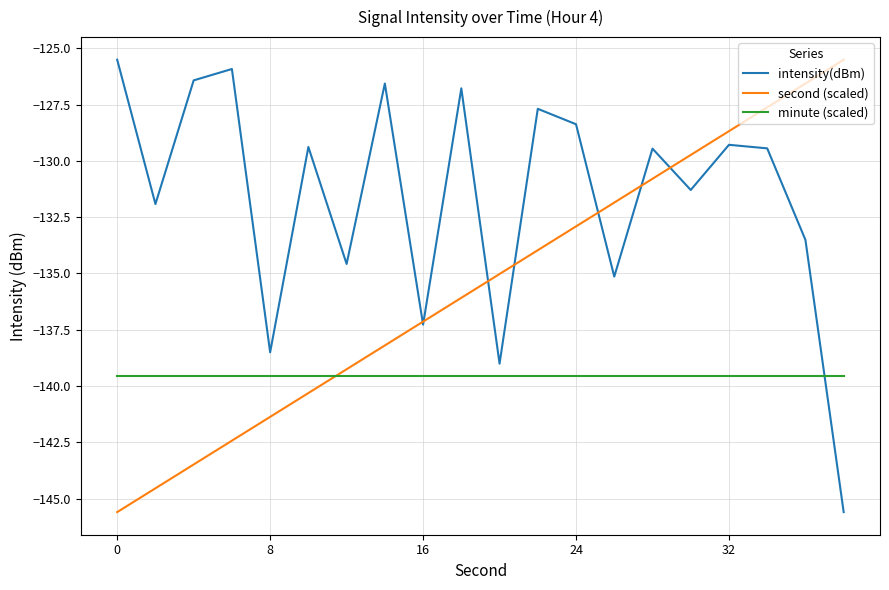

What is the minimum value shown in the chart?

-145.6